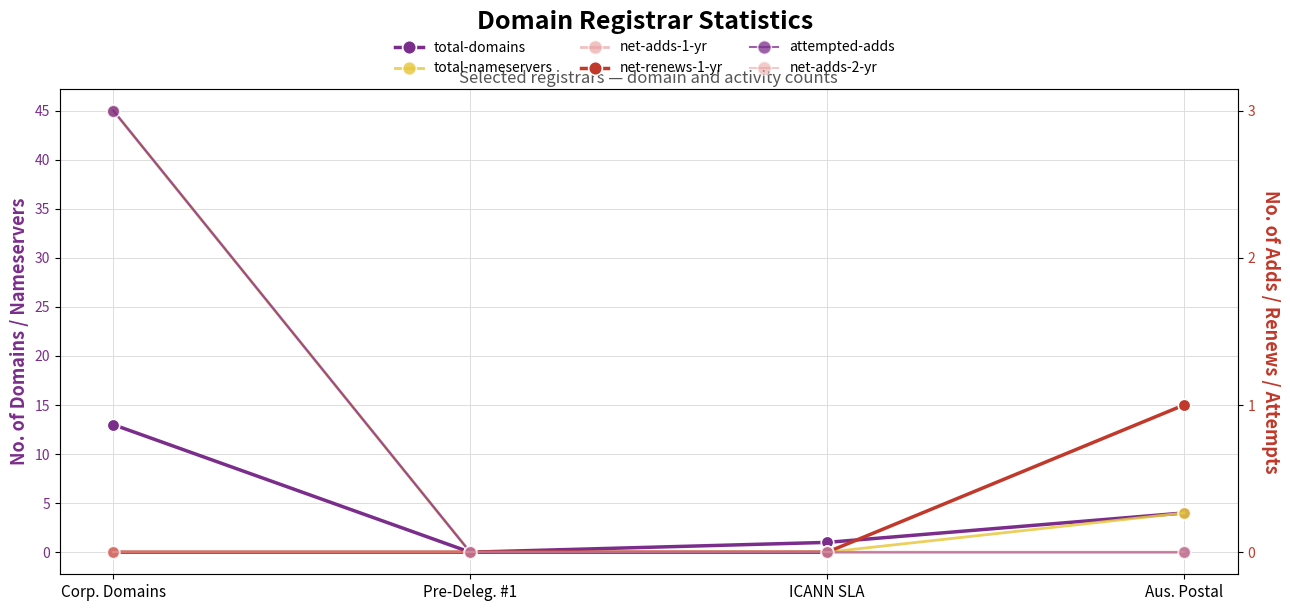

At Corp. Domains, list the series in order from largest to smallest.

total-nameservers, total-domains, net-adds-1-yr, attempted-adds, net-renews-1-yr, net-adds-2-yr